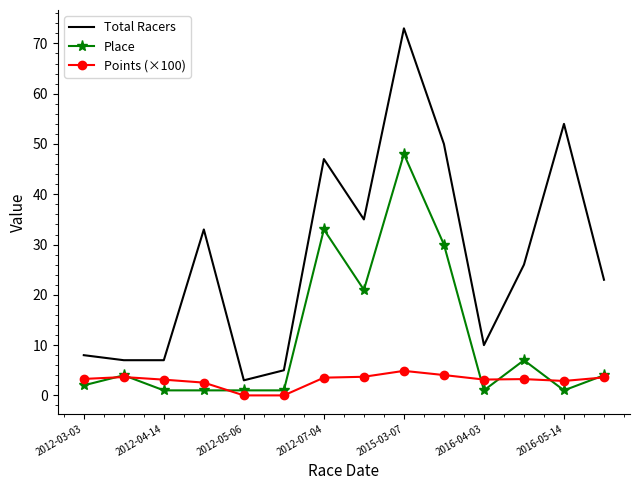

Rank the series by their maximum value, from highest to lowest.

Total Racers, Place, Points (×100)